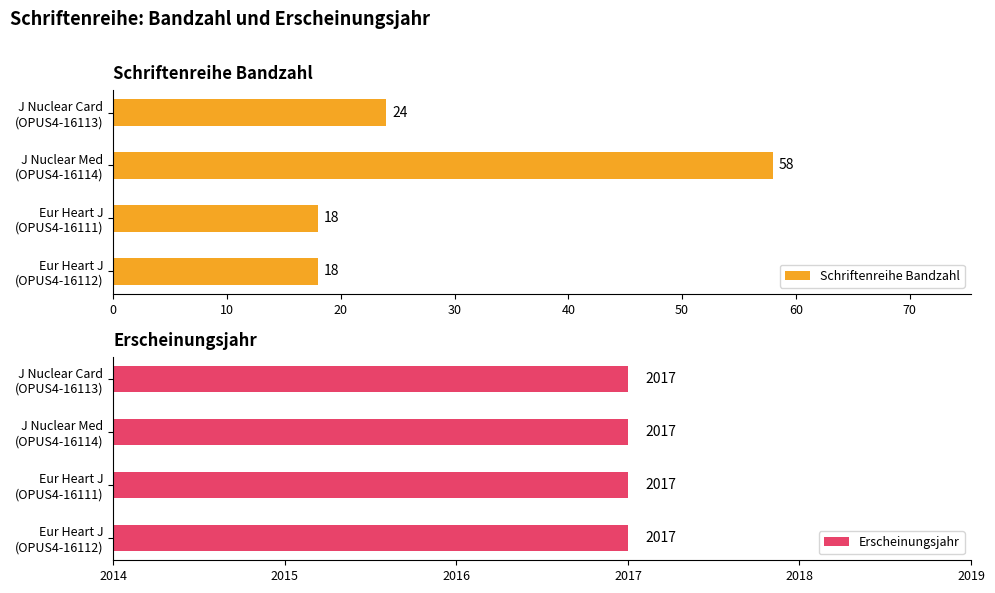

How many series are shown in this chart?

2